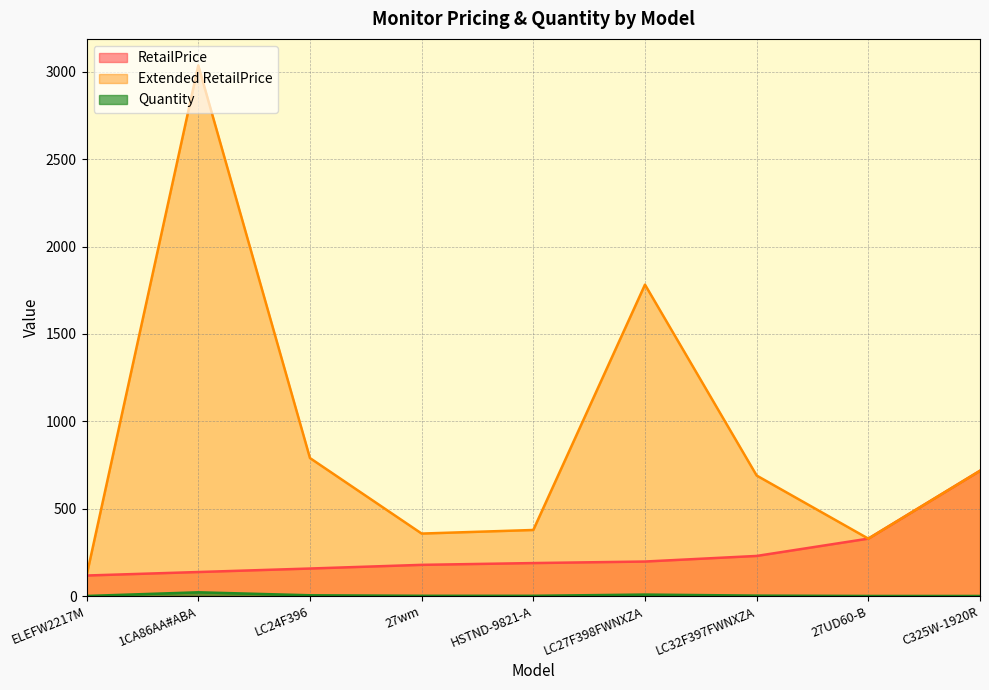

Which has a higher value, LC24F396 or HSTND-9821-A?

HSTND-9821-A